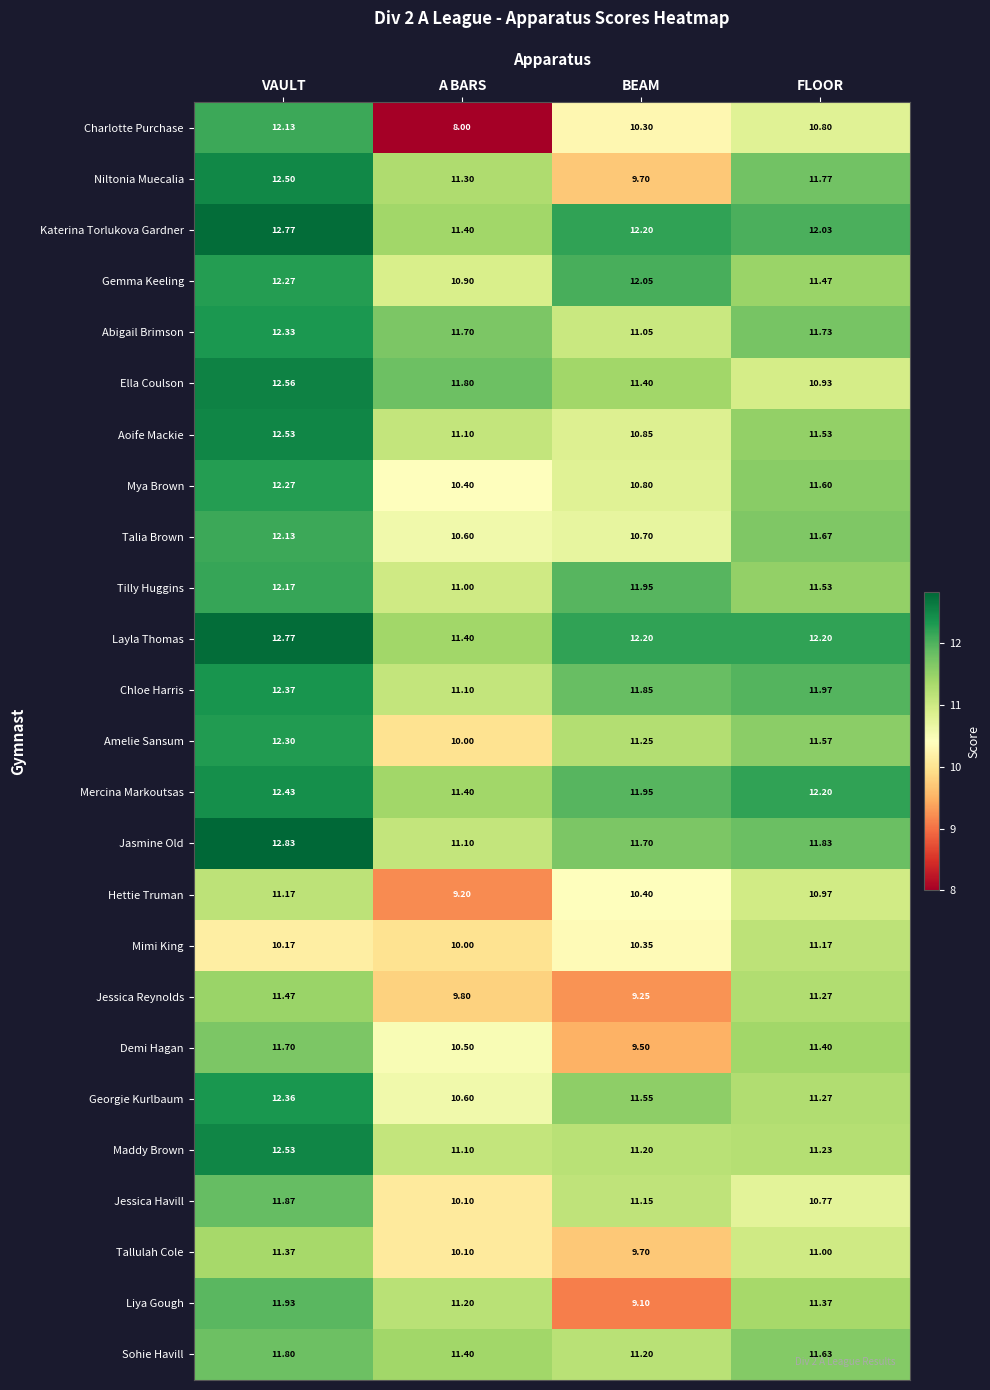

At which category is the sum across all series the highest?

VAULT